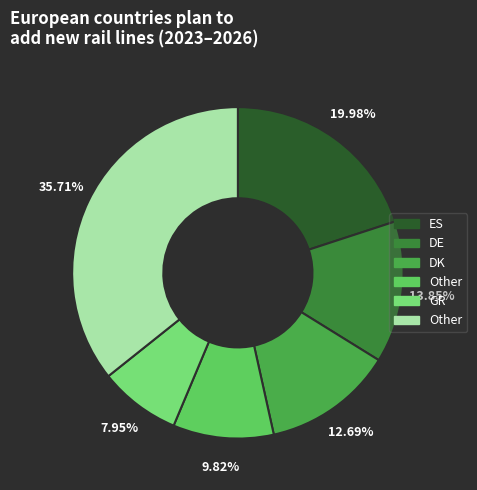

How many slices are in this pie chart?

6